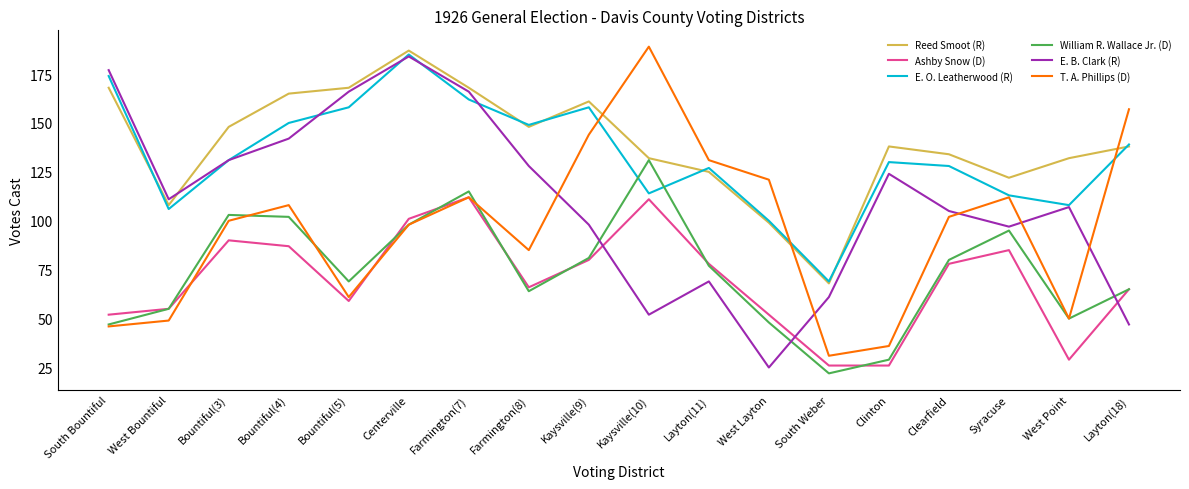

Reading left to right, what are all the values shown in this chart?

Reed Smoot (R): 168	108	148	165	168	187	168	148	161	132	125	99	68	138	134	122	132	138
Ashby Snow (D): 52	55	90	87	59	101	112	66	80	111	78	52	26	26	78	85	29	65
E. O. Leatherwood (R): 174	106	131	150	158	185	162	149	158	114	127	100	69	130	128	113	108	139
William R. Wallace Jr. (D): 47	55	103	102	69	98	115	64	81	131	77	48	22	29	80	95	50	65
E. B. Clark (R): 177	111	131	142	166	184	166	128	98	52	69	25	61	124	105	97	107	47
T. A. Phillips (D): 46	49	100	108	61	98	112	85	144	189	131	121	31	36	102	112	50	157